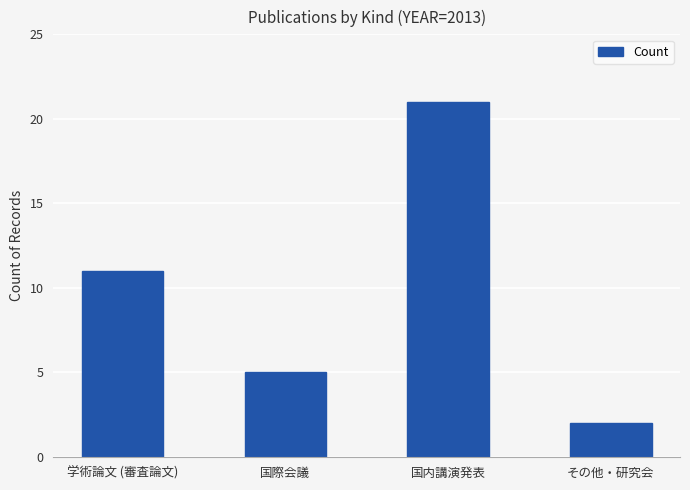

Which label corresponds to the largest value in the chart?

国内講演発表